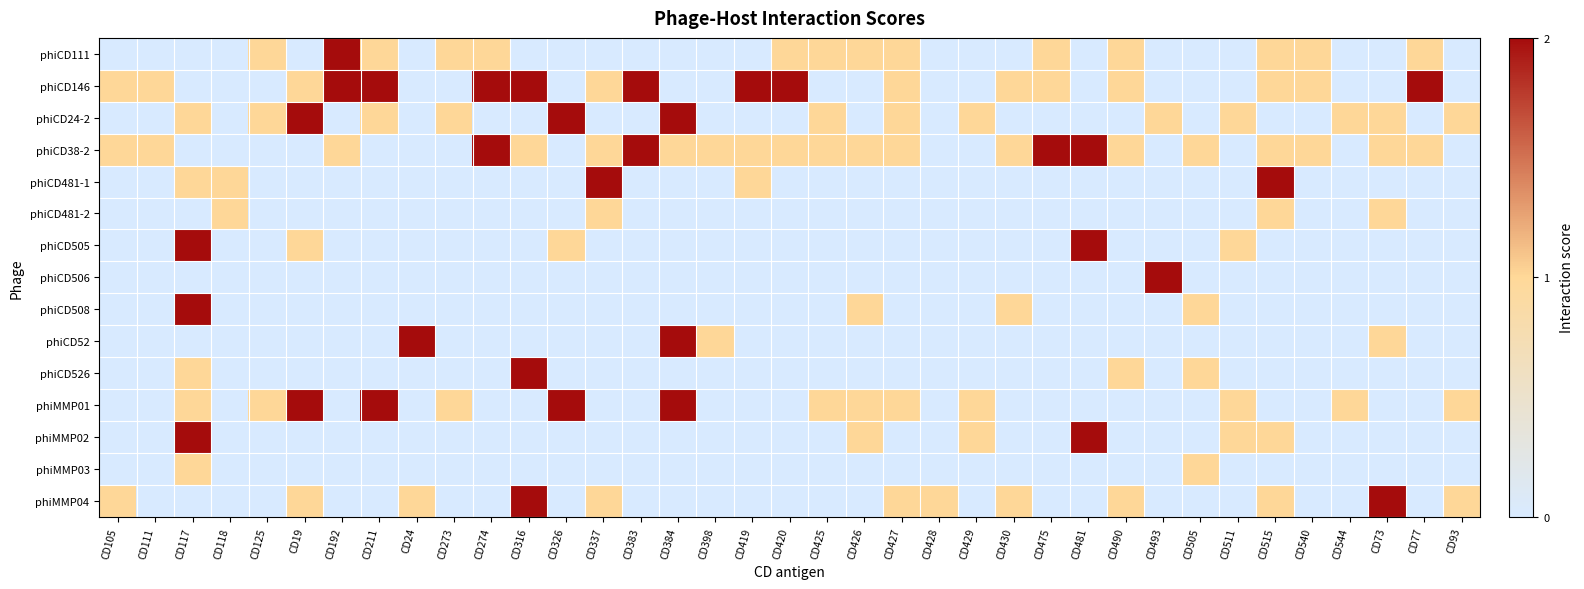

What is the total value across all series at CD326?

5